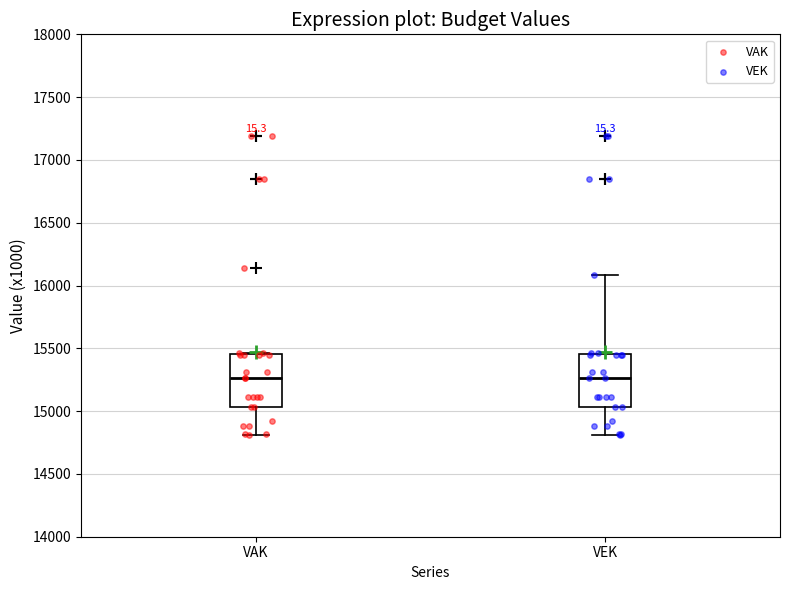

Reading left to right, transcribe this box plot: for each box, give where its median line is, the range the box spans, and where its two whiskers end, as read against the y-axis. The values are not printed on the chart, so give them approximately, as read against the axis.

VAK: median 15250, box 15050 to 15450, whiskers 14800 to 15450
VEK: median 15250, box 15050 to 15450, whiskers 14800 to 16100